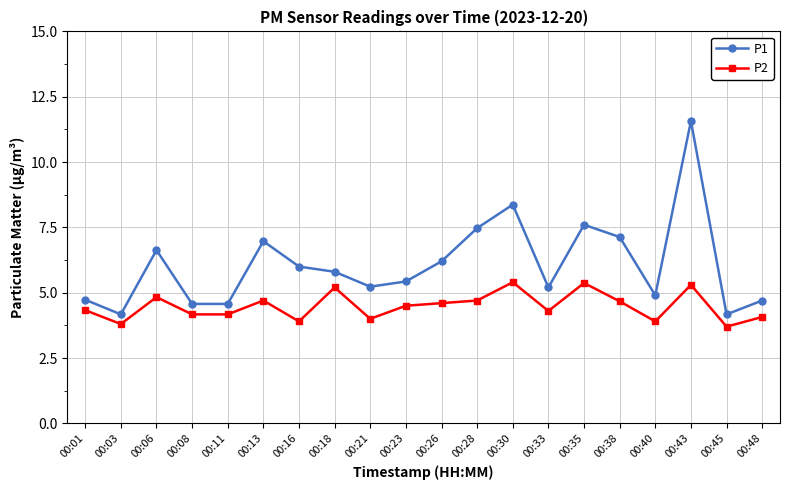

Between 00:35 and 00:45, which series saw the biggest shift?

P1